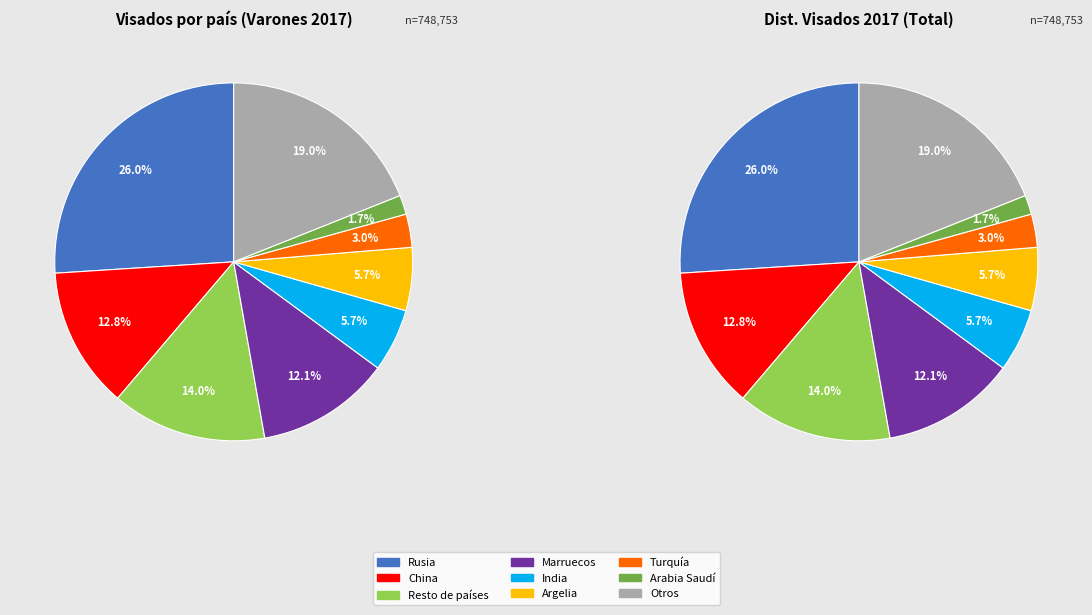

What percentage do Turquía and Arabia Saudí together represent?

4.7%